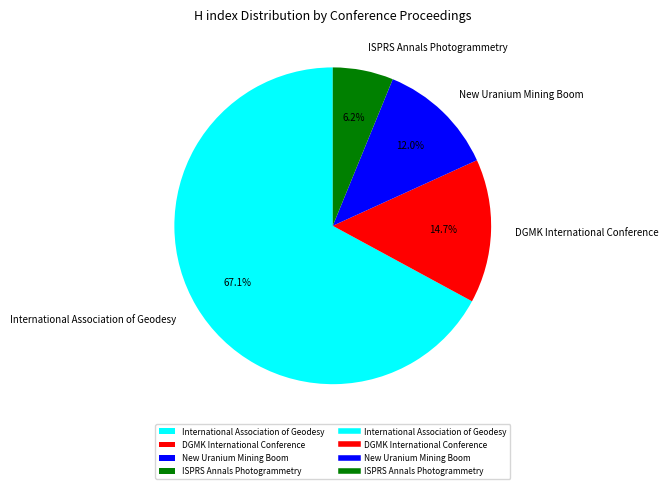

To the nearest percent, what is the difference between the largest and smallest slice percentages?

61%